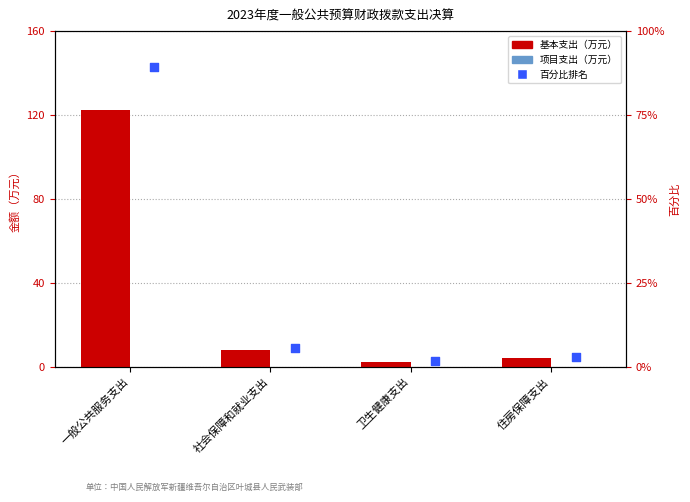

What are all the series names shown in the legend?

基本支出, 项目支出, 百分比排名